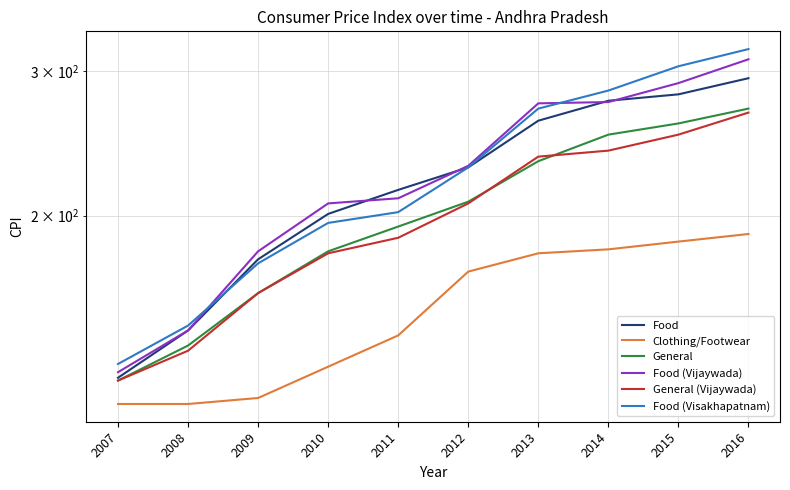

Which series has the widest spread of values?

Food (Visakhapatnam)